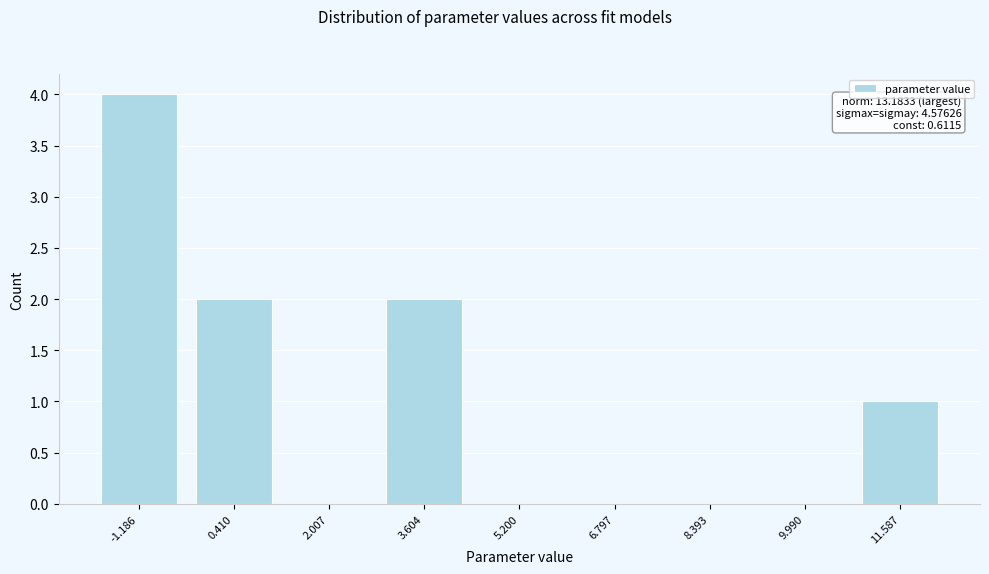

Reading left to right, extract all data points from this chart.

-1.186=4	0.410=2	2.007=0	3.604=2	5.200=0	6.797=0	8.393=0	9.990=0	11.587=1